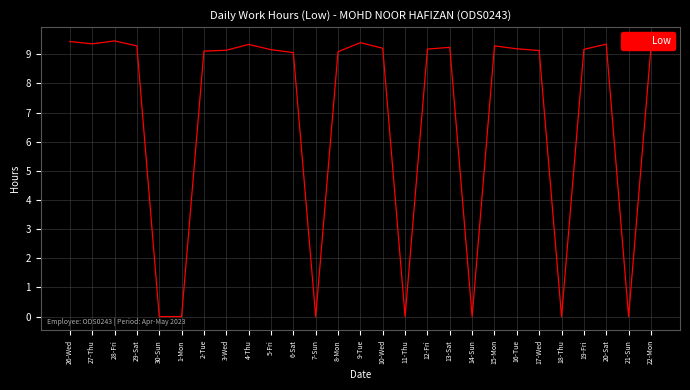

The chart shows a value of 9.4 at 27-Thu. True or false?

True